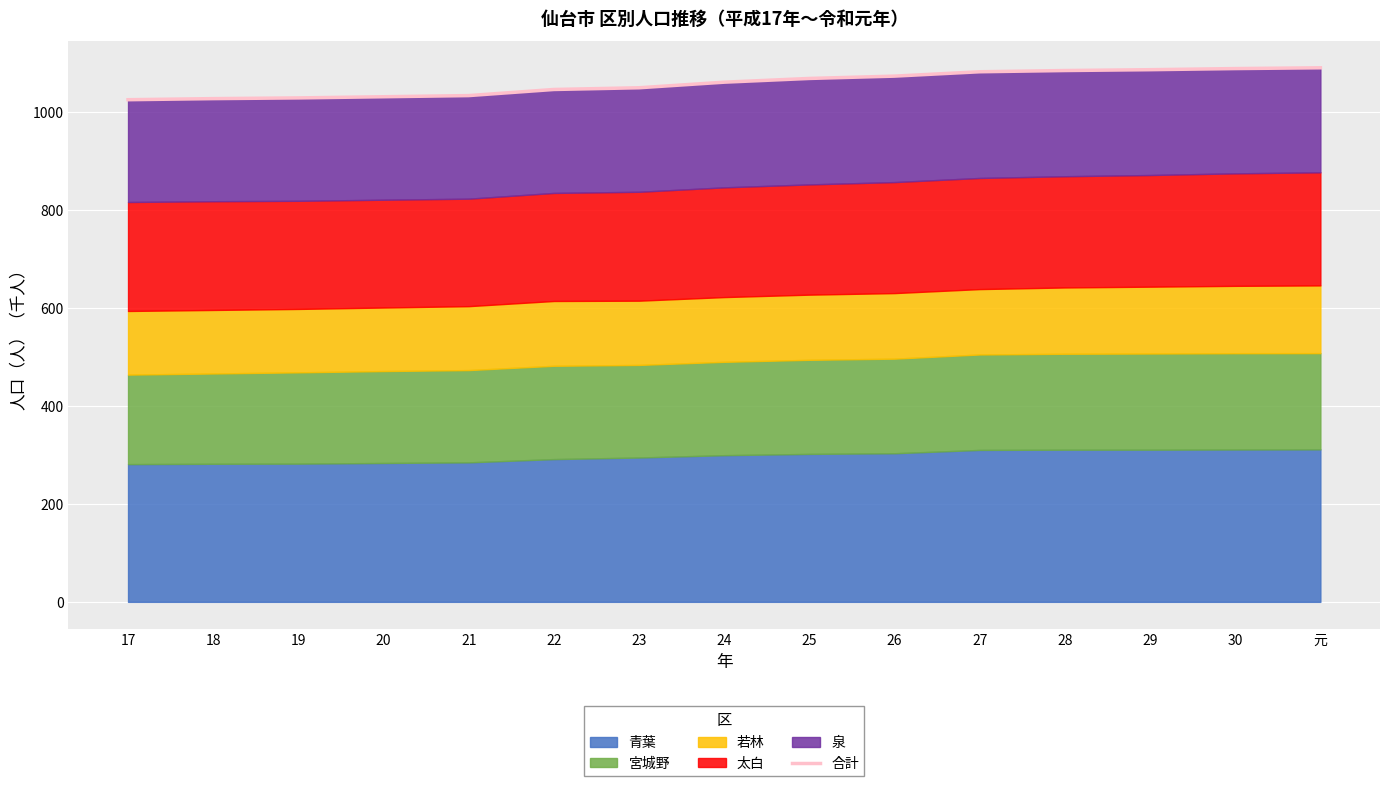

What is the value of the 6th point from the left?

1046.0